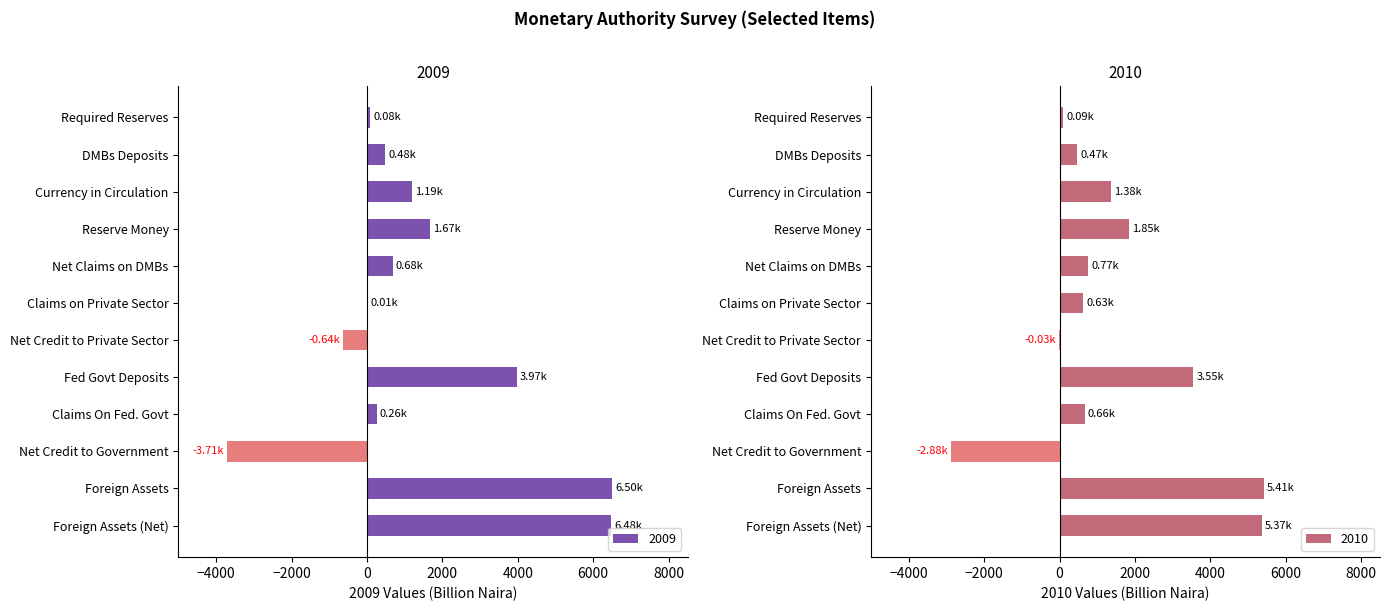

What is the difference between the maximum and second lowest values in the 2010 series?

5437.8